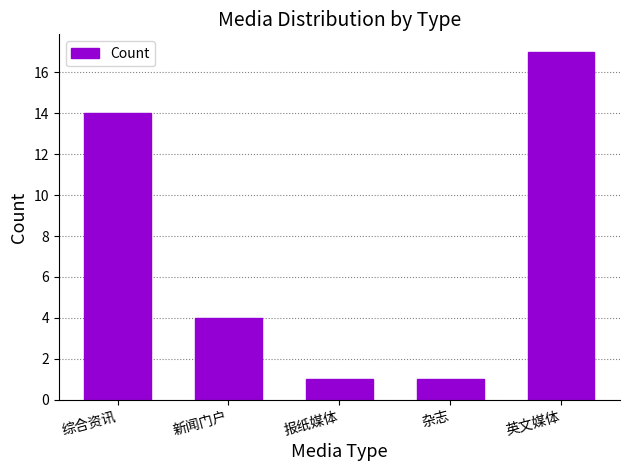

What is the minimum value shown in the chart?

1